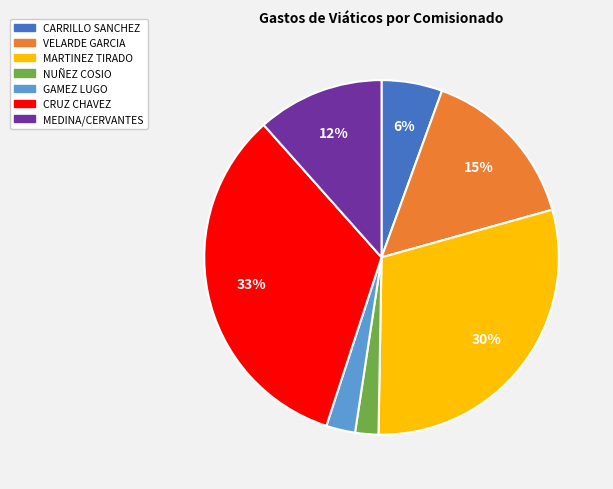

To the nearest percent, what is the difference between the largest and smallest slice percentages?

31%